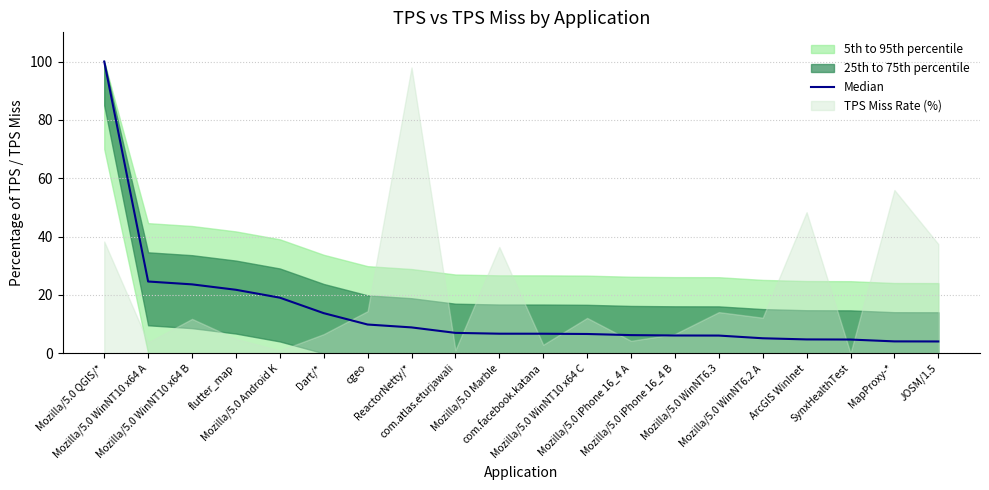

Which label corresponds to the largest value in the chart?

Mozilla/5.0 QGIS/*